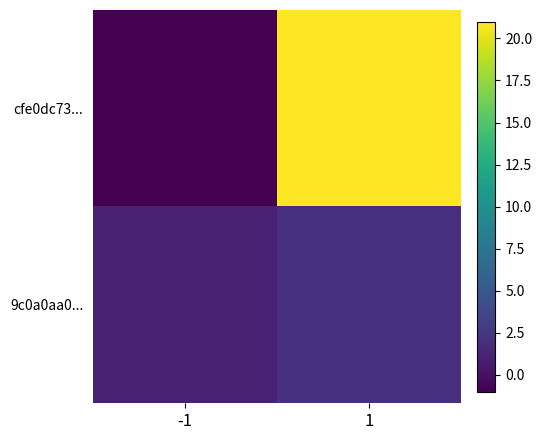

Reading right to left, what are all the values shown in this chart?

cfe0dc73...: 1=21	-1=-1
9c0a0aa0...: 1=2	-1=1